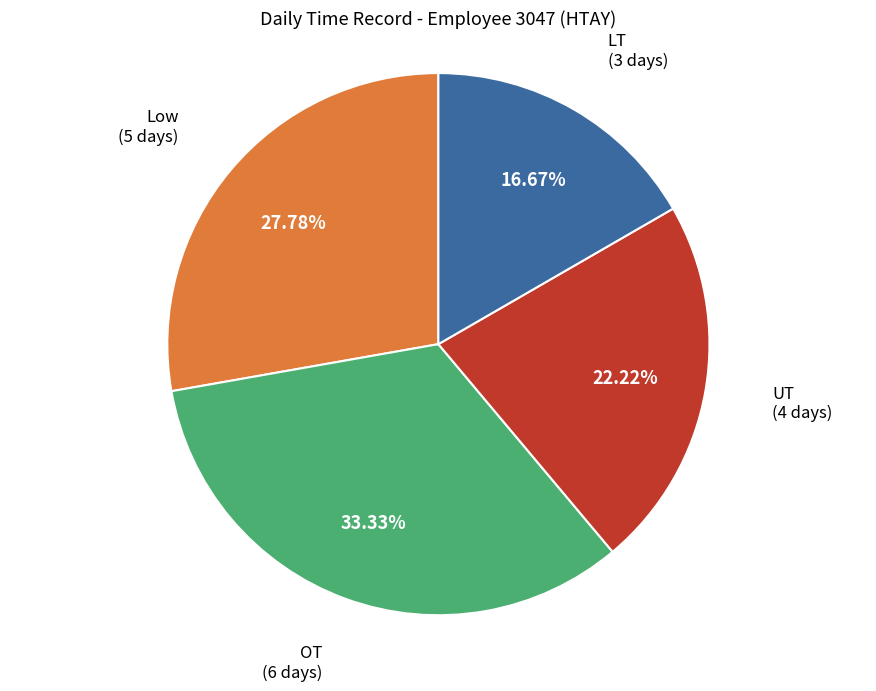

Is there a majority slice in this chart?

No